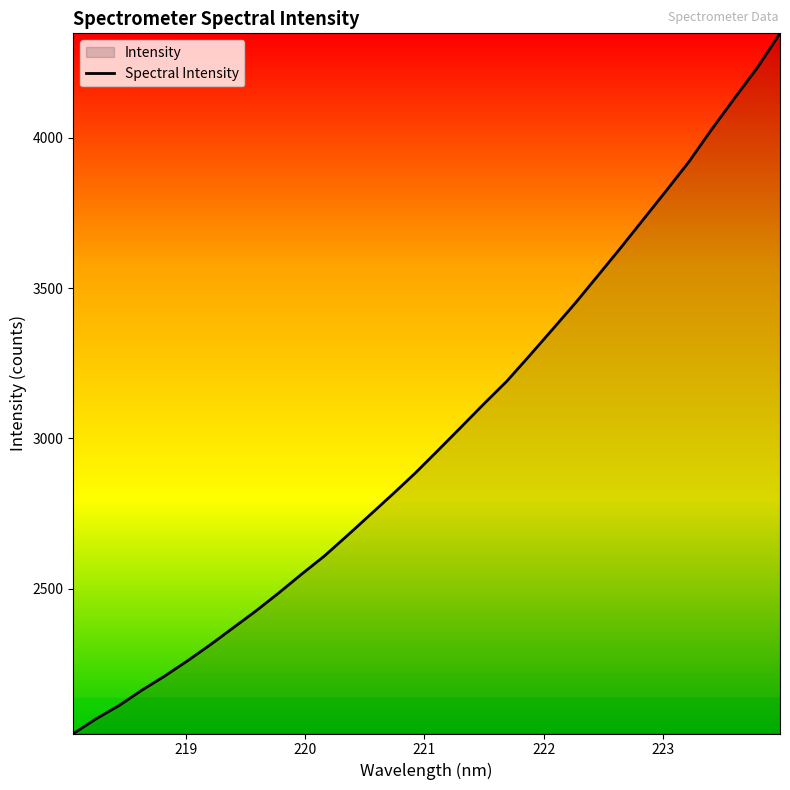

What is the difference between the maximum and minimum values?

2328.5